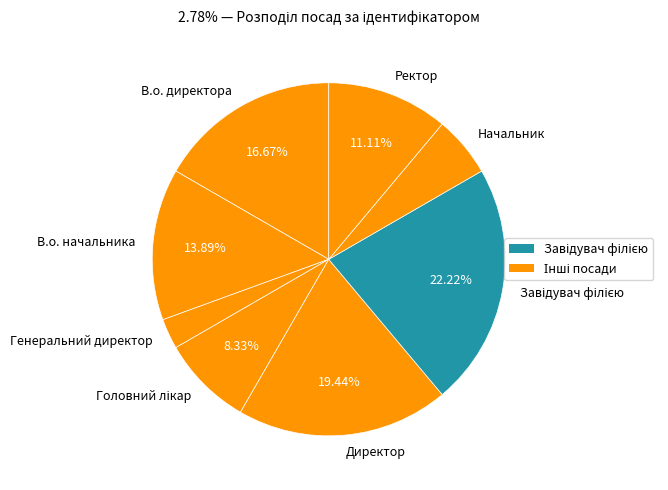

Is there a majority slice in this chart?

No